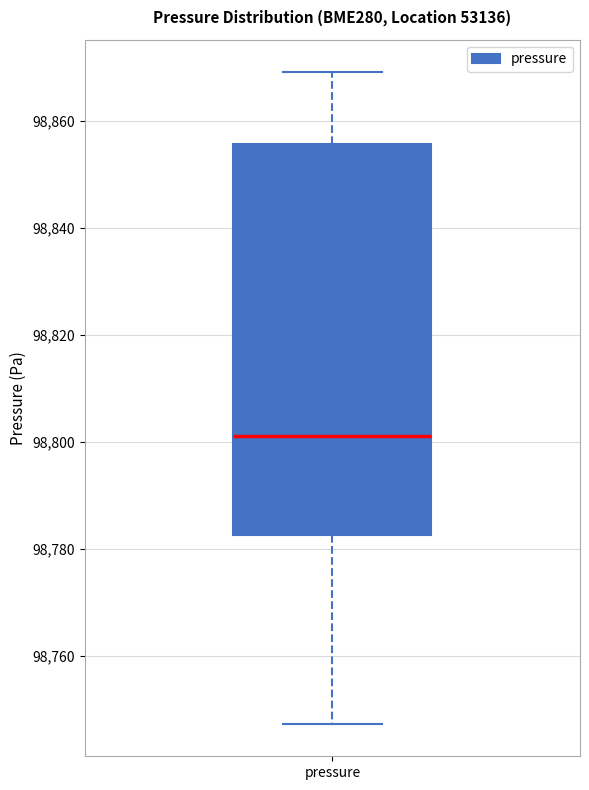

Transcribe this box plot: give where the median line is, the range the box spans, and where the two whiskers end, as read against the y-axis. The values are not printed on the chart, so give them approximately, as read against the axis.

median 98802, box 98782 to 98856, whiskers 98748 to 98870